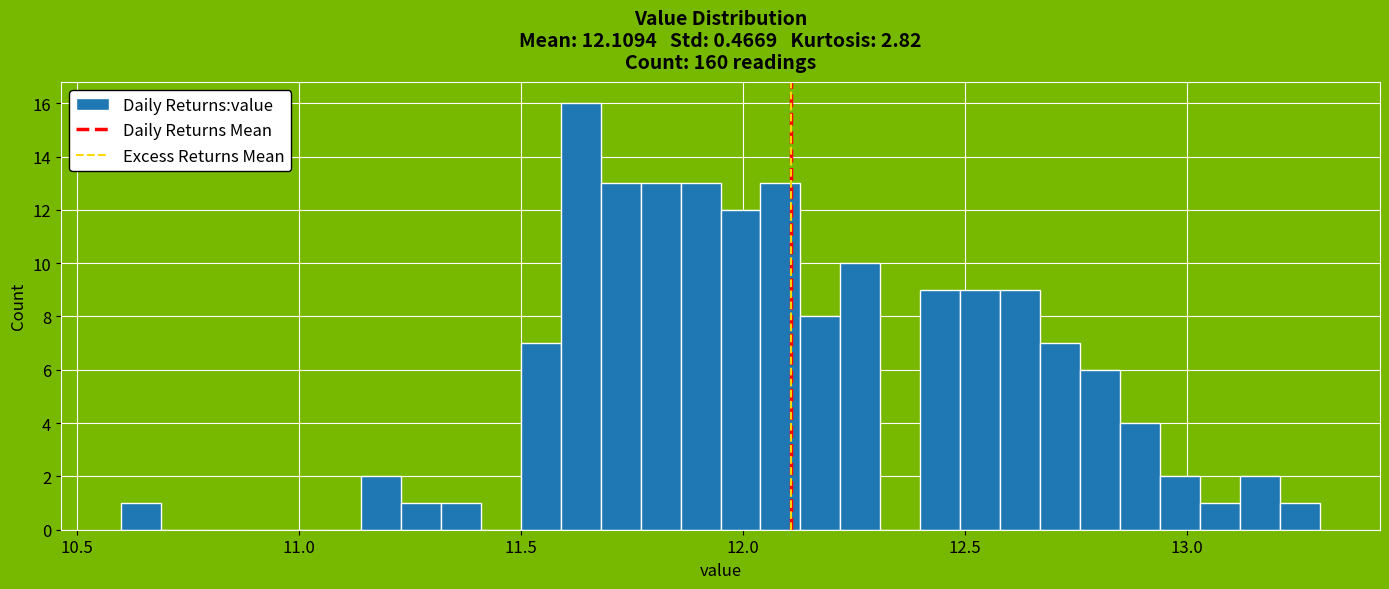

Around what value on the x-axis is the tallest bar? Give the approximate position of its centre, as read against the axis.

11.65